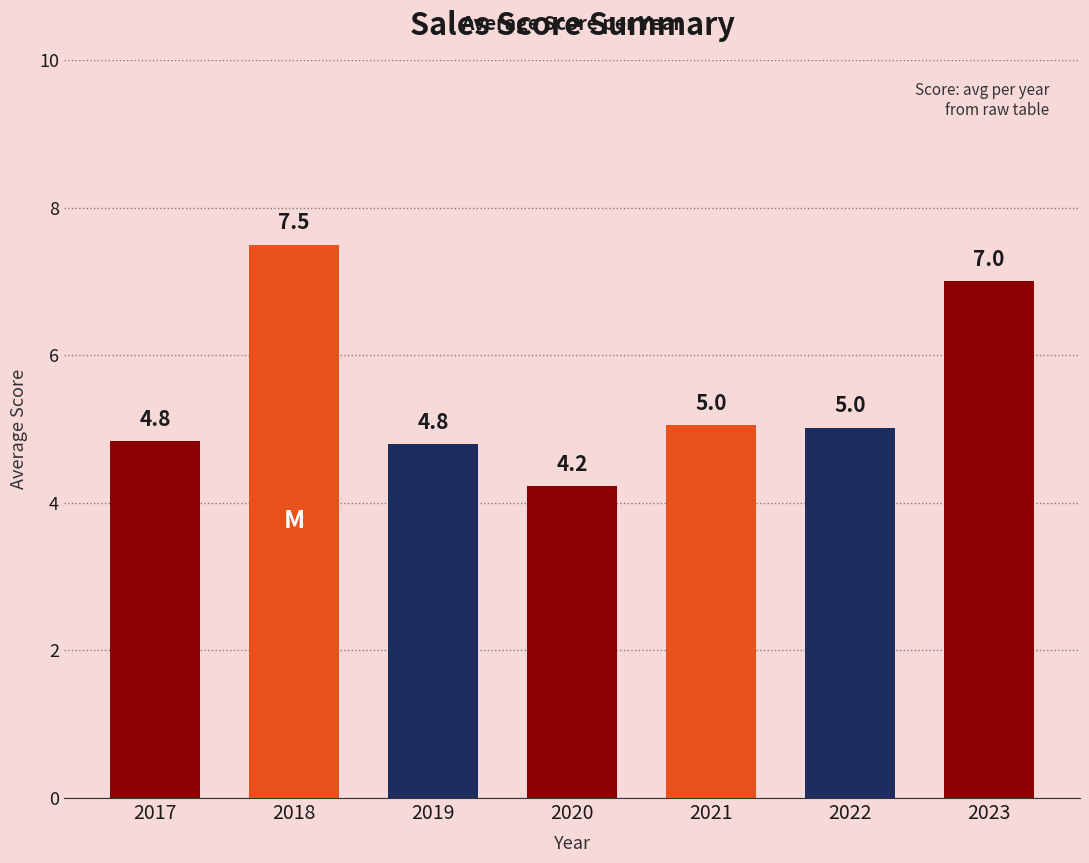

How many data points does each series have?

7